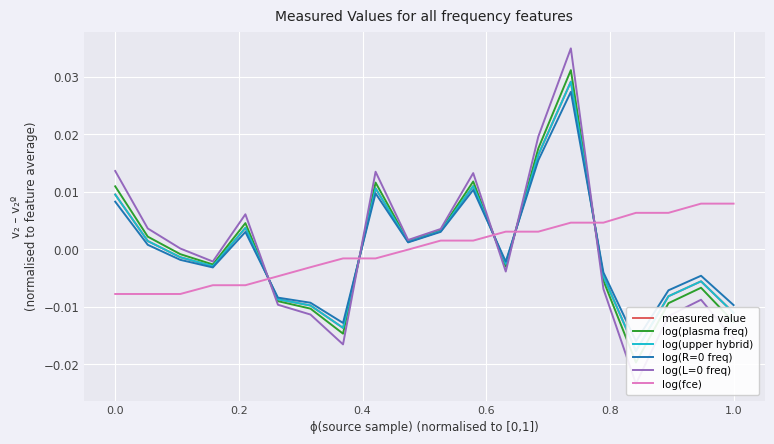

Is it true that log(fce) equals 0.0 at 12?

False